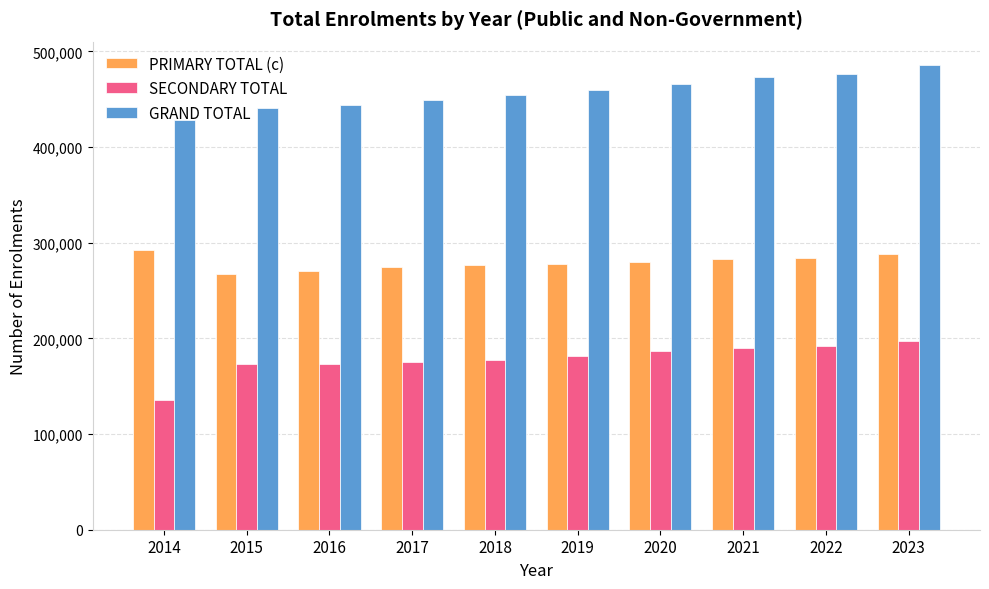

How many bars are there in each group?

3